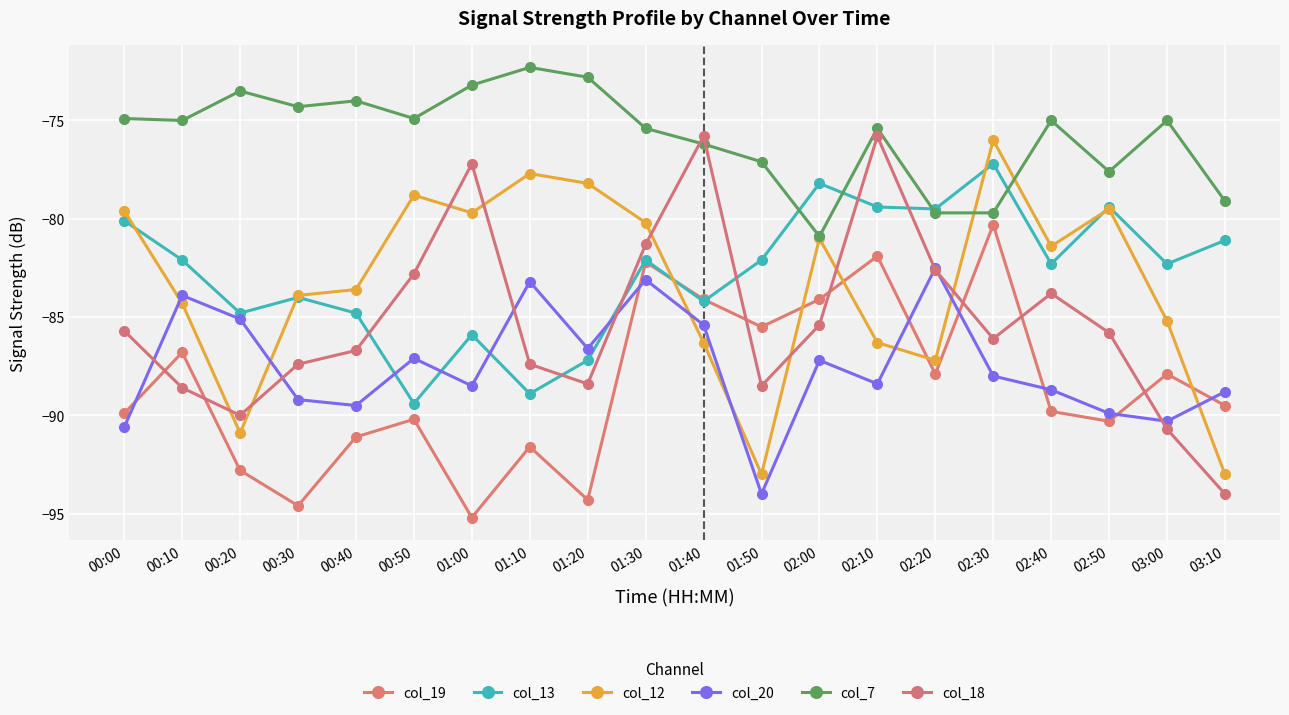

Which series changed the most between 00:20 and 01:50?

col_20